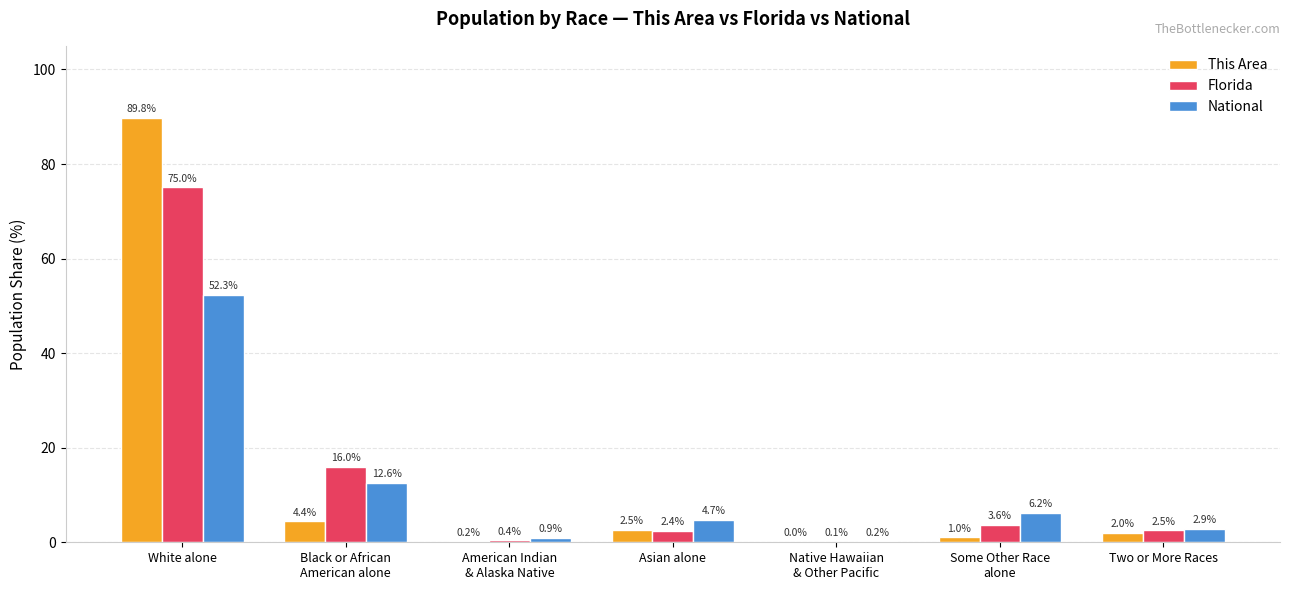

What is the highest value of the This Area series?

89.8